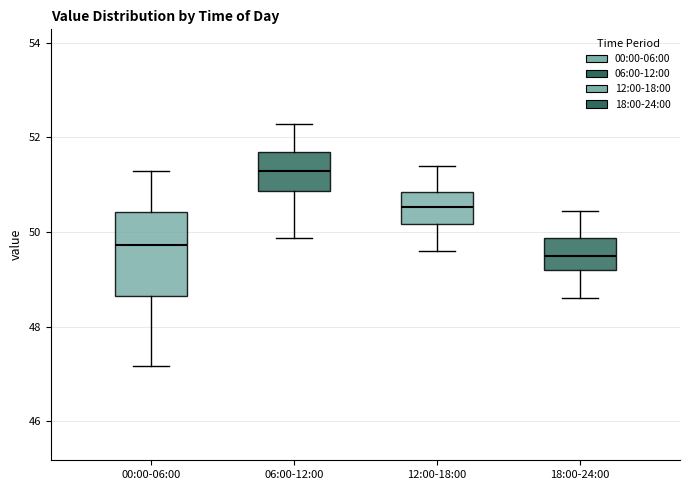

Where is the upper edge of the box for 12:00-18:00 on the y-axis? The values are not printed on the chart, so give them approximately, as read against the axis.

50.8